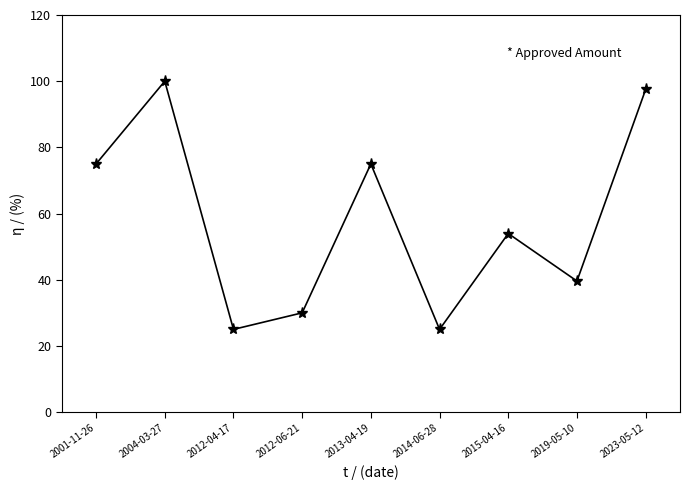

Does the chart have visible grid lines?

No